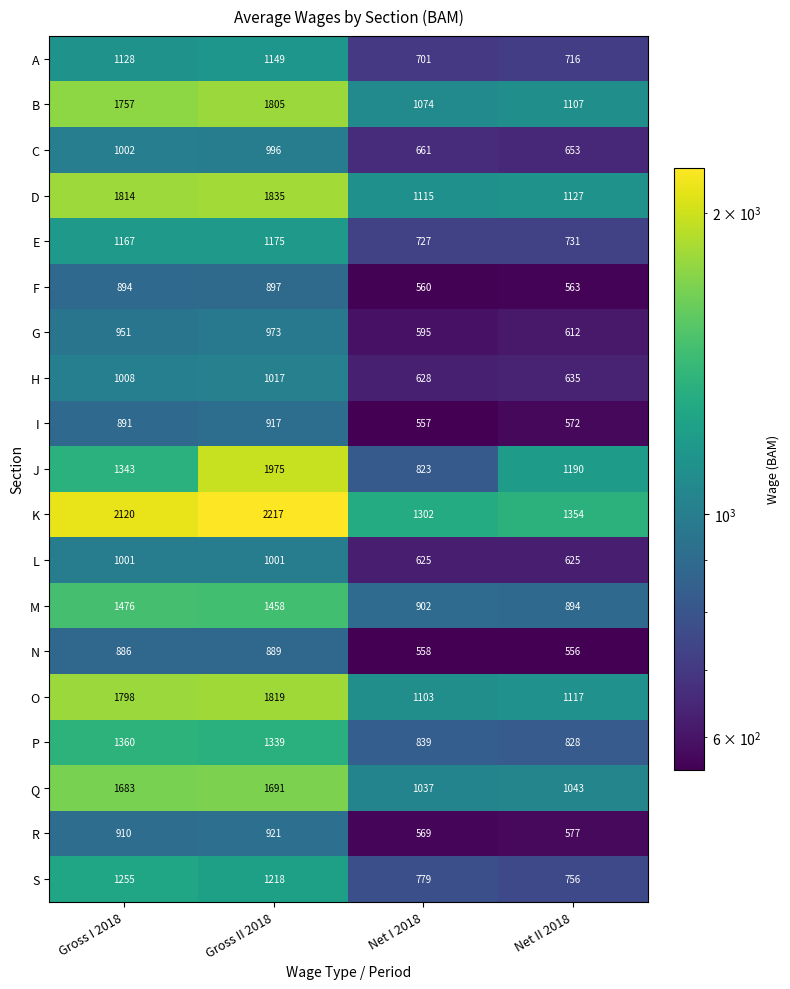

The L series shows 1616 at Gross II 2018. True or false?

False